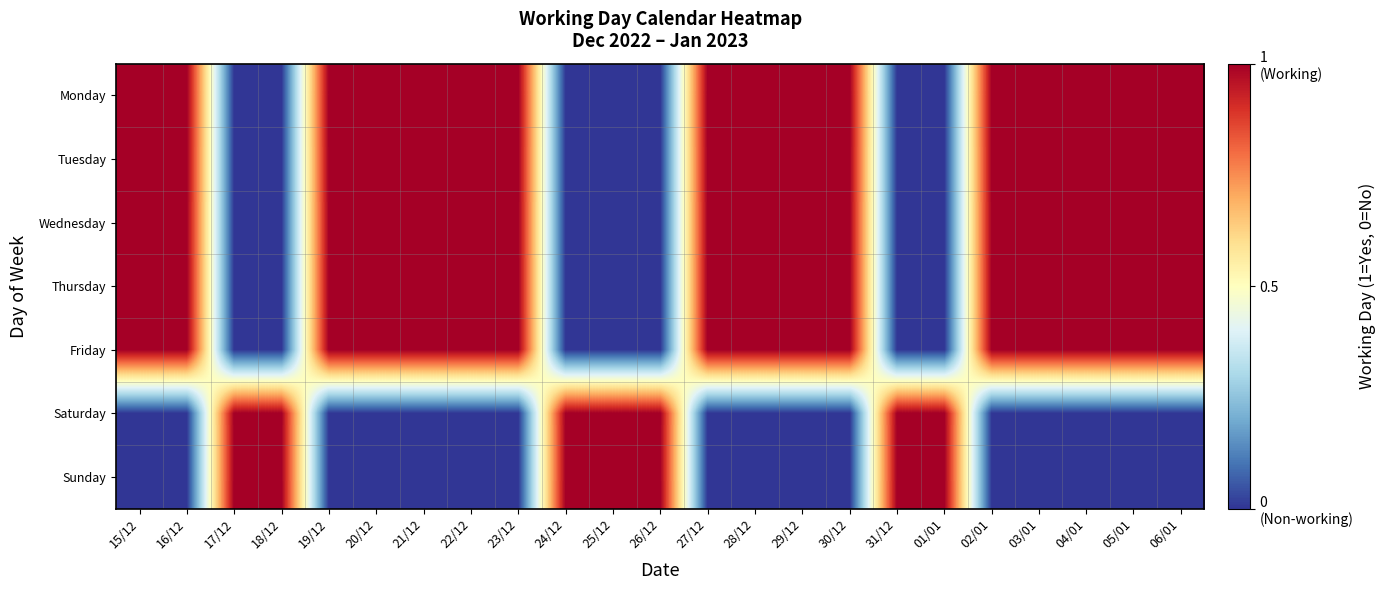

What is the difference between the highest and lowest values at 22/12?

1